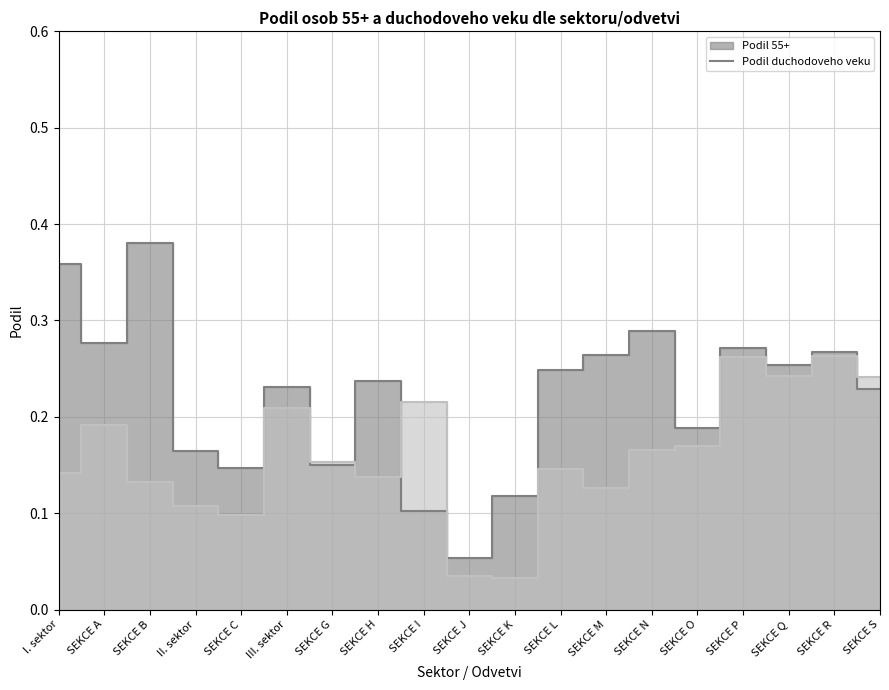

After their last crossing, which series has the higher values: podil_55plus or podil_duchod?

podil_duchod